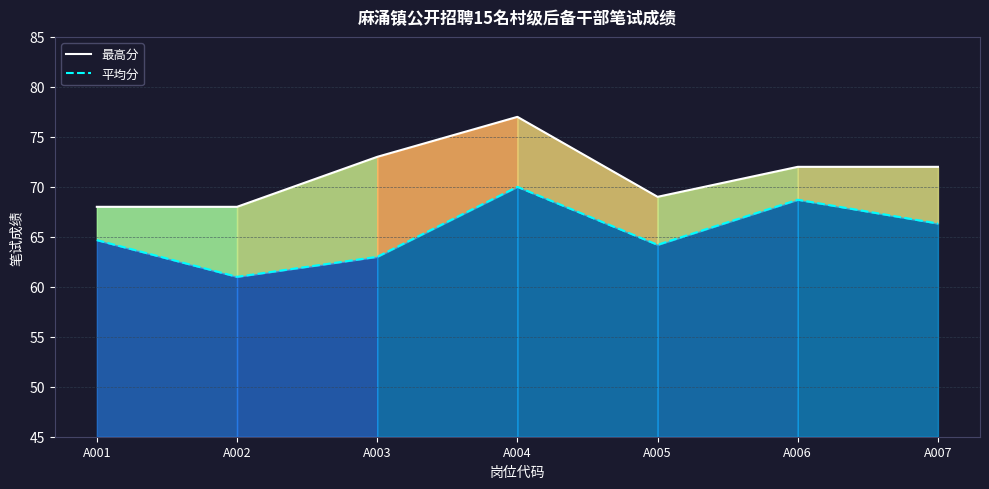

What is the sum of all 平均分 values?

457.9